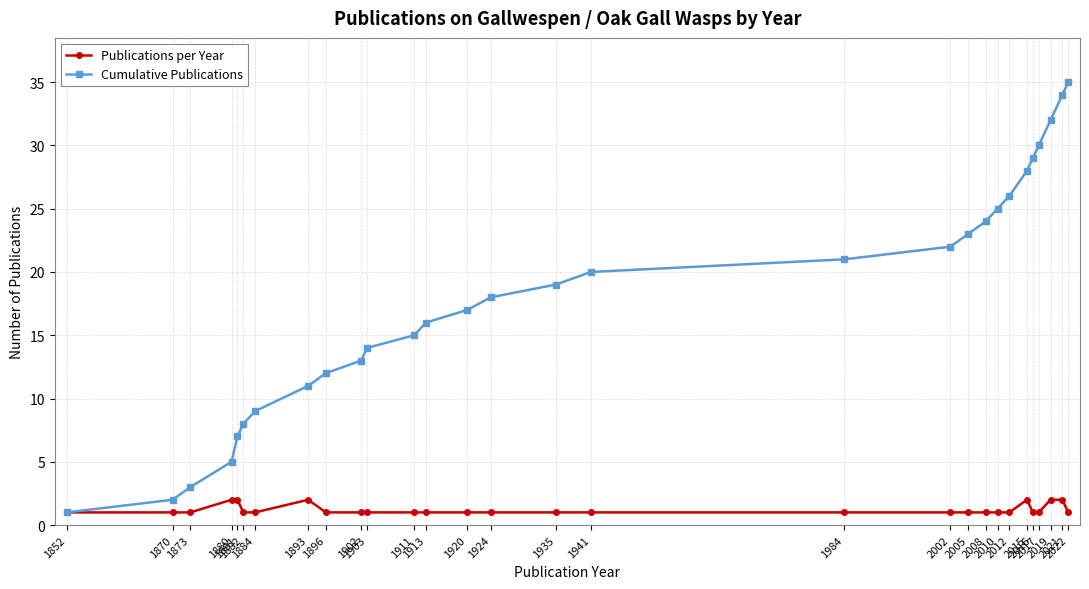

Reading left to right, transcribe all the data shown in this chart.

Publications per Year: 1852=1	1870=1	1873=1	1880=2	1881=2	1882=1	1884=1	1893=2	1896=1	1902=1	1903=1	1911=1	1913=1	1920=1	1924=1	1935=1	1941=1	1984=1	2002=1	2005=1	2008=1	2010=1	2012=1	2015=2	2016=1	2017=1	2019=2	2021=2	2022=1
Cumulative Publications: 1852=1	1870=2	1873=3	1880=5	1881=7	1882=8	1884=9	1893=11	1896=12	1902=13	1903=14	1911=15	1913=16	1920=17	1924=18	1935=19	1941=20	1984=21	2002=22	2005=23	2008=24	2010=25	2012=26	2015=28	2016=29	2017=30	2019=32	2021=34	2022=35